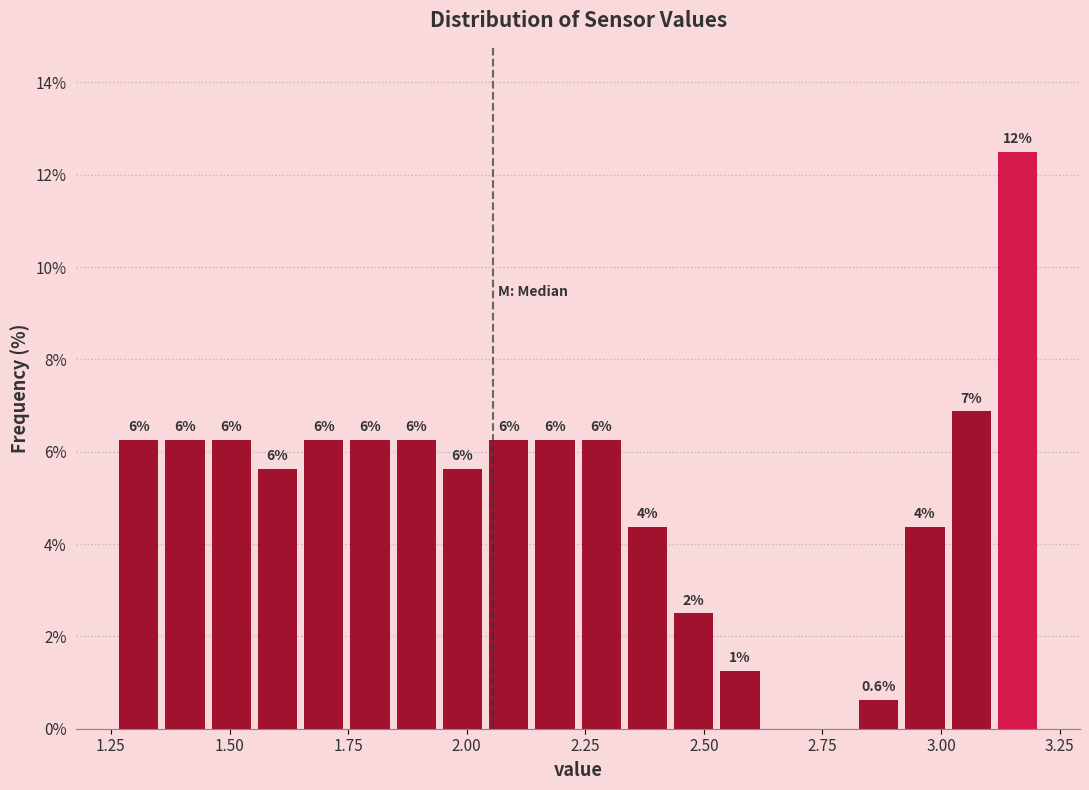

Read against the x-axis, roughly where is the centre of the tallest bar?

3.15